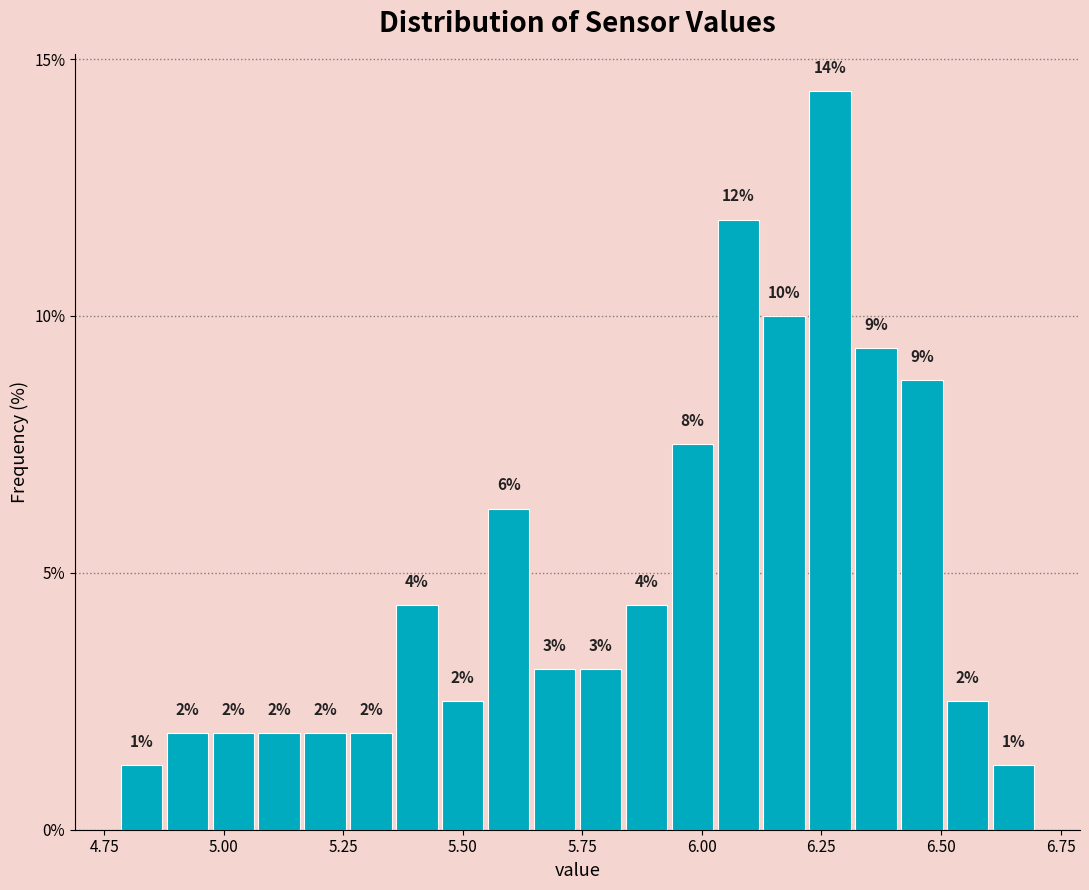

Read against the x-axis, roughly where is the centre of the tallest bar?

6.25